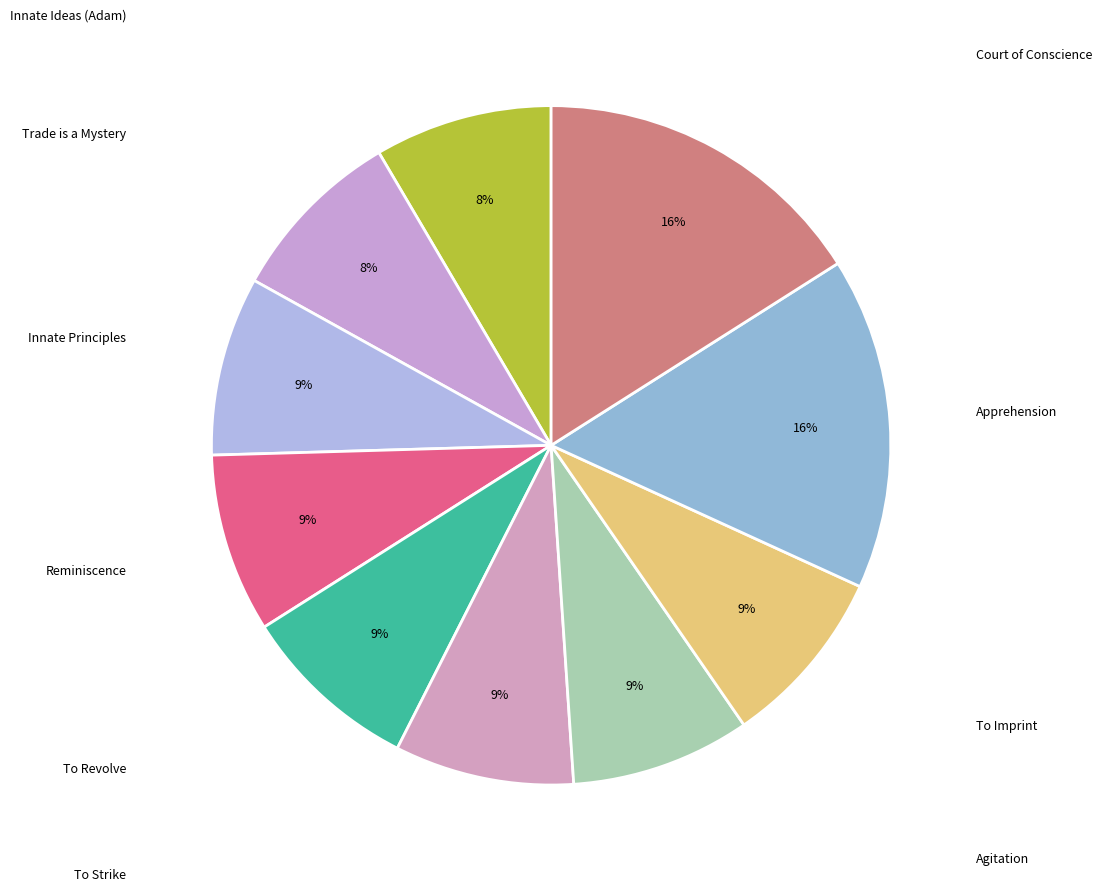

Is there a majority slice in this chart?

No